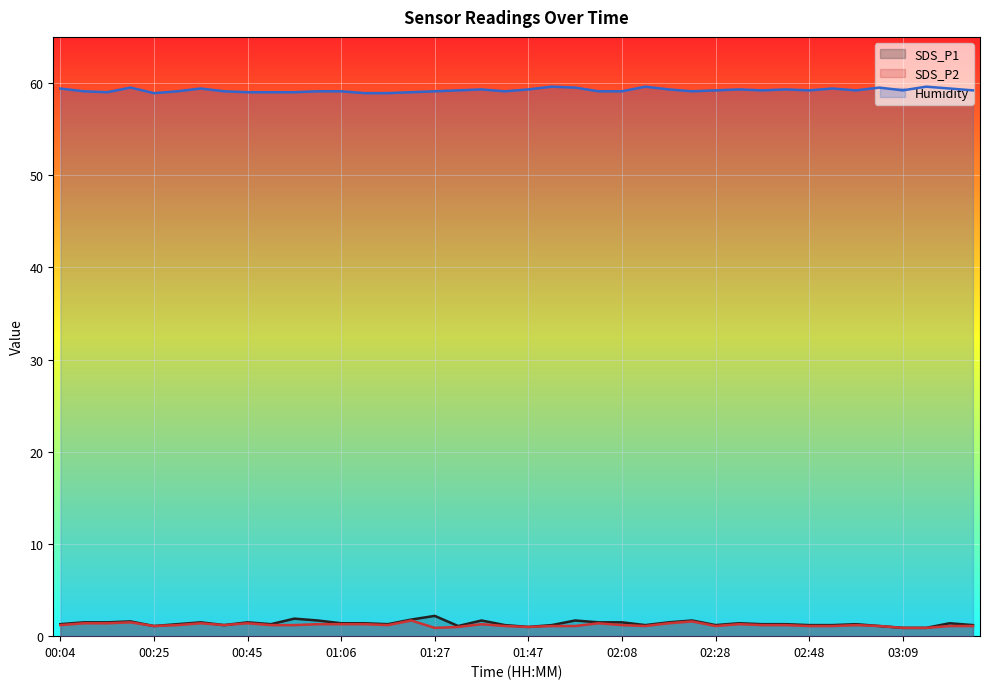

How many values in the SDS_P2 series are below 1?

3